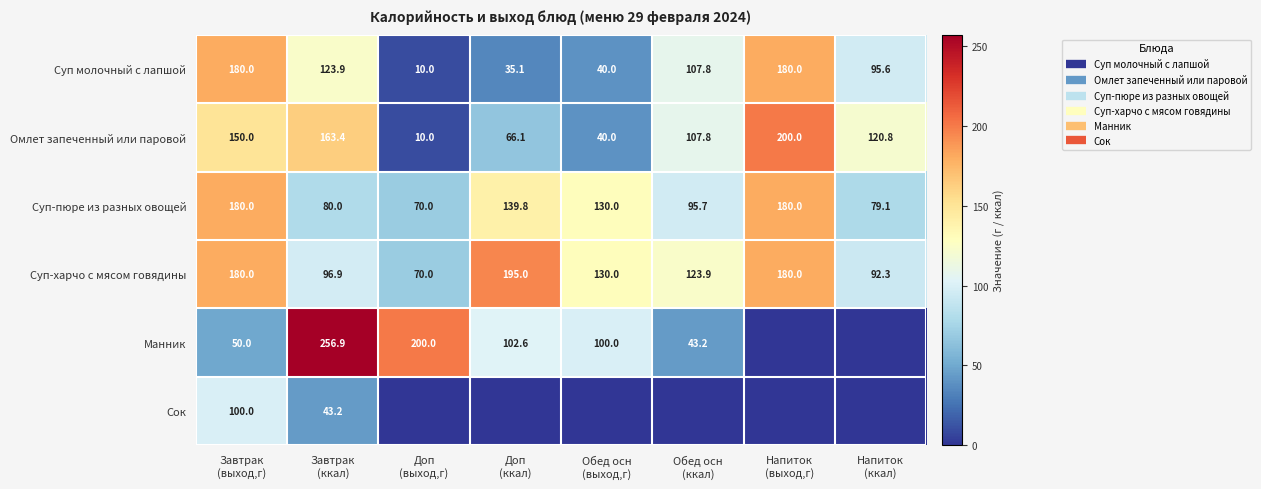

Rank the series at Завтрак (ккал) from highest to lowest value.

Манник, Омлет запеченный или паровой, Суп молочный с лапшой, Суп-харчо с мясом говядины, Суп-пюре из разных овощей, Сок